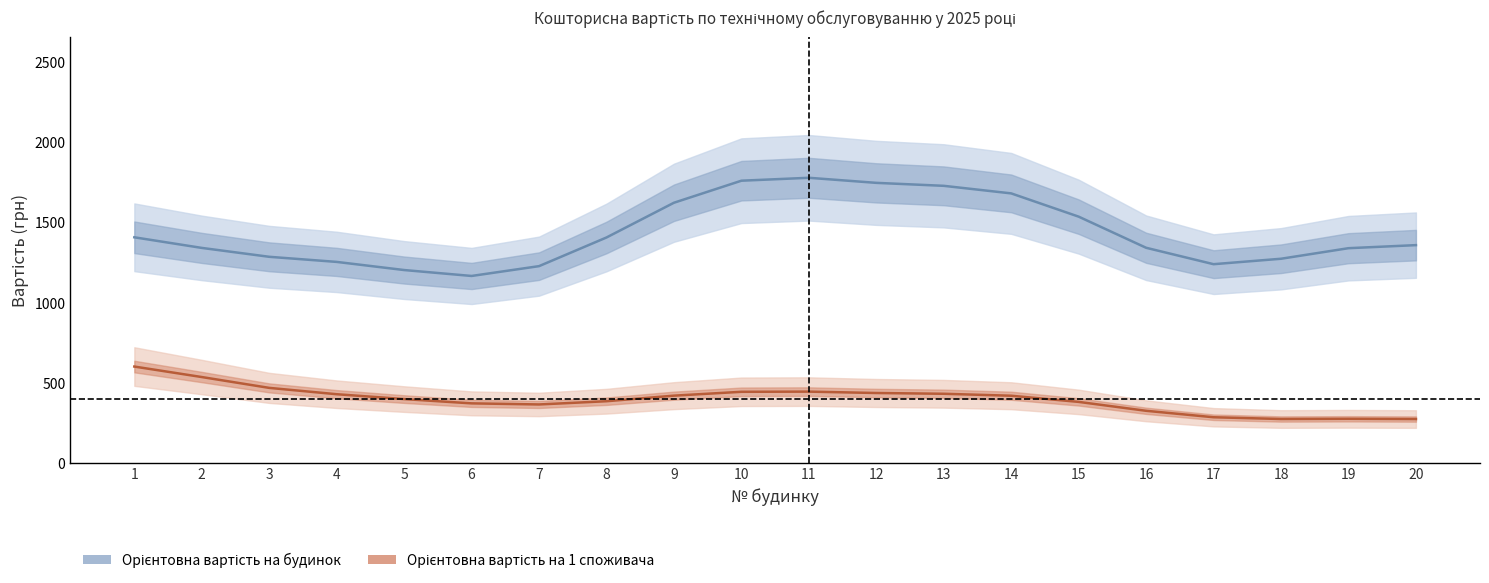

In Орієнтовна вартість на будинок, how many points are lower than both neighbors (excluding endpoints)?

2